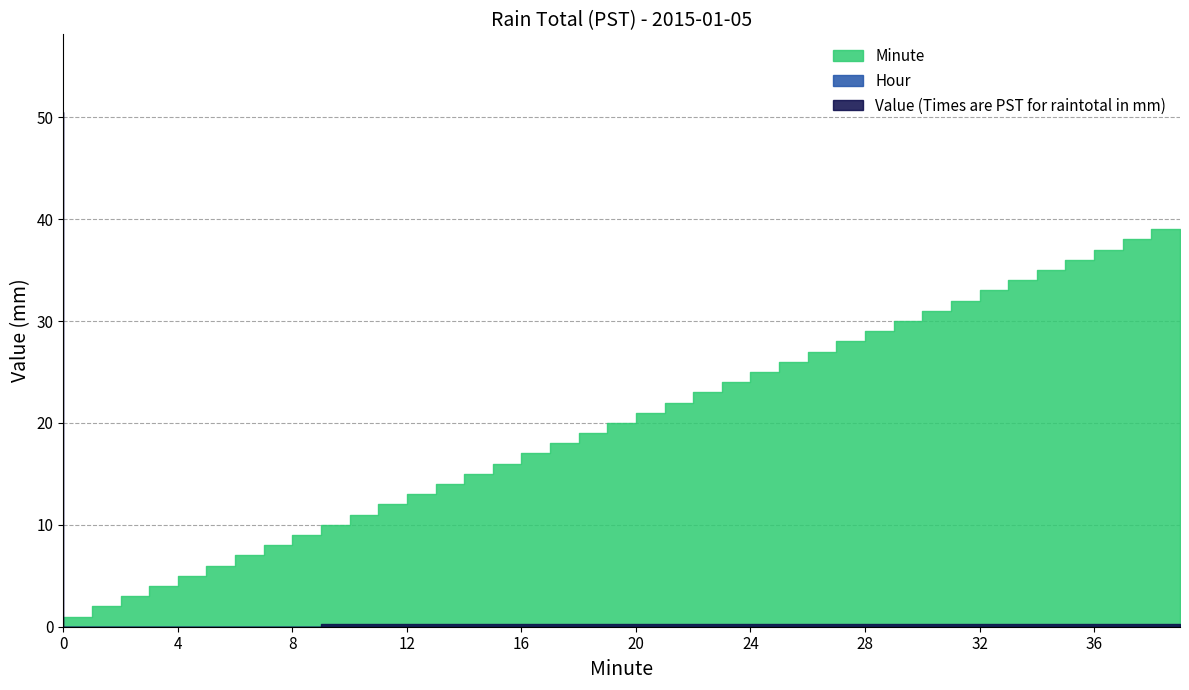

How many data points does each series have?

40